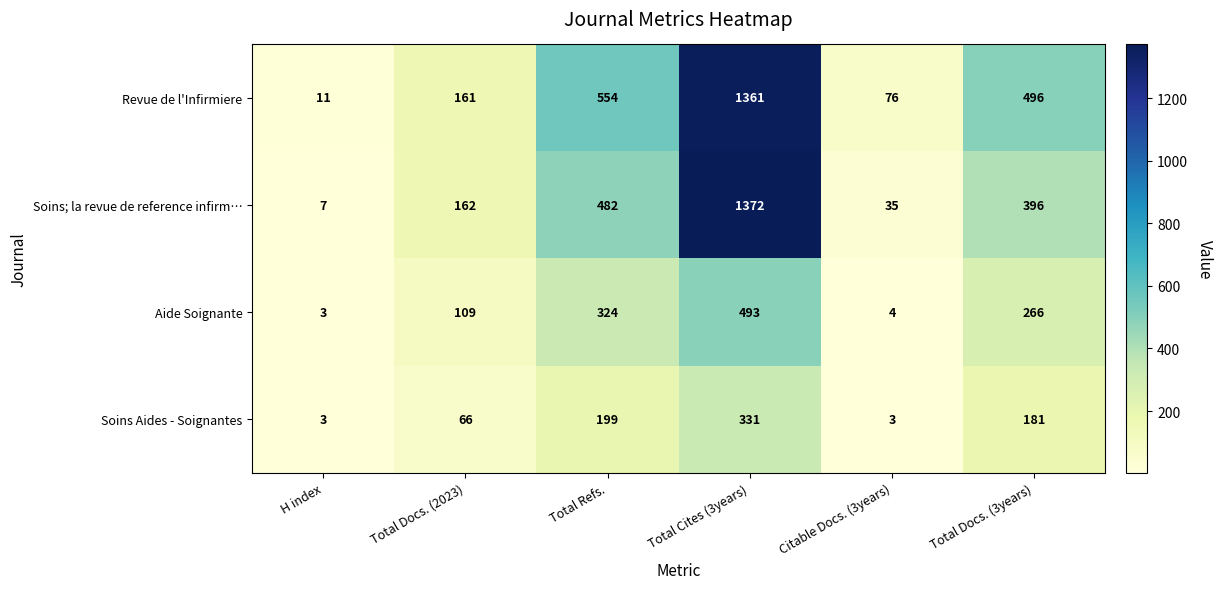

Reading left to right, what are all the values shown in this chart?

Revue de l'Infirmiere: H index=11	Total Docs. (2023)=161	Total Refs.=554	Total Cites (3years)=1361	Citable Docs. (3years)=76	Total Docs. (3years)=496
Soins; la revue de reference infirm…: H index=7	Total Docs. (2023)=162	Total Refs.=482	Total Cites (3years)=1372	Citable Docs. (3years)=35	Total Docs. (3years)=396
Aide Soignante: H index=3	Total Docs. (2023)=109	Total Refs.=324	Total Cites (3years)=493	Citable Docs. (3years)=4	Total Docs. (3years)=266
Soins Aides - Soignantes: H index=3	Total Docs. (2023)=66	Total Refs.=199	Total Cites (3years)=331	Citable Docs. (3years)=3	Total Docs. (3years)=181